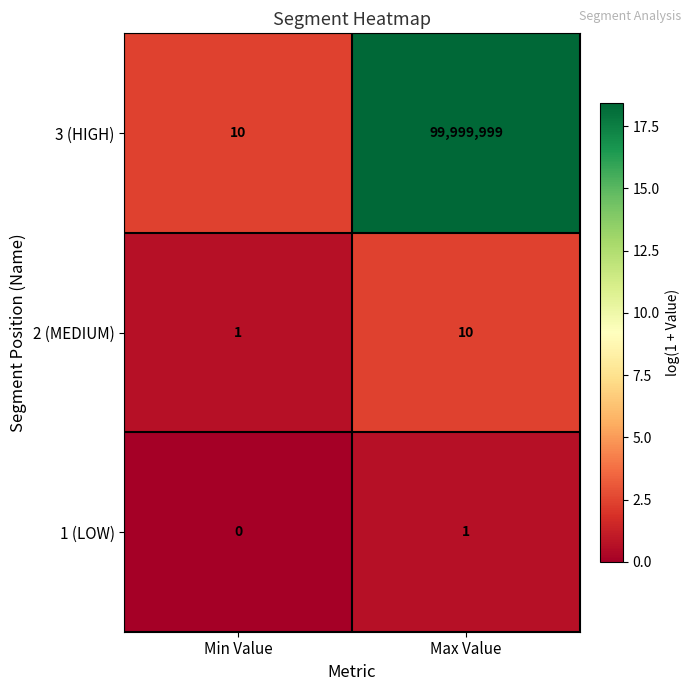

At which category is the sum across all series the highest?

Max Value